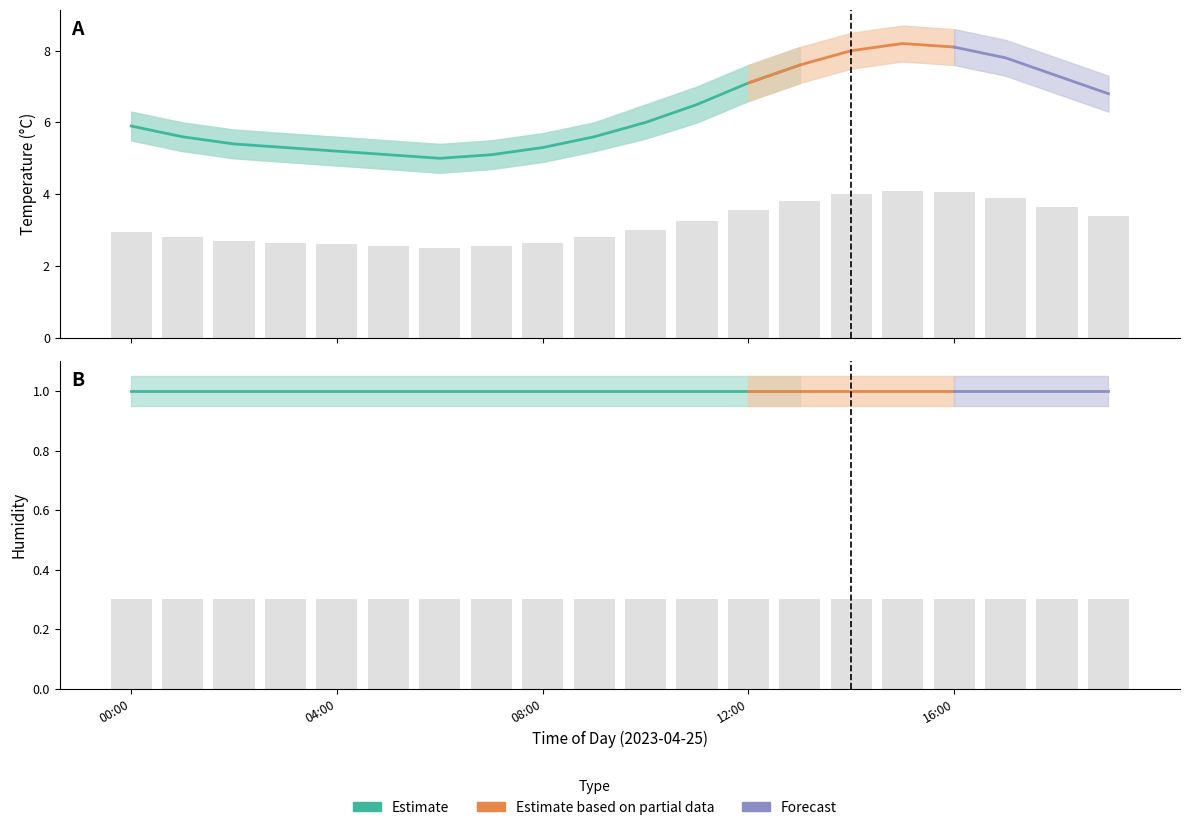

What is the difference between the temp_upper values at 06:00 and 18:00?

2.4